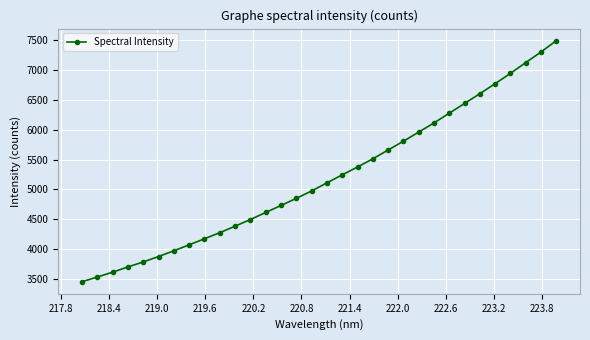

What is the smallest value displayed?

3453.4